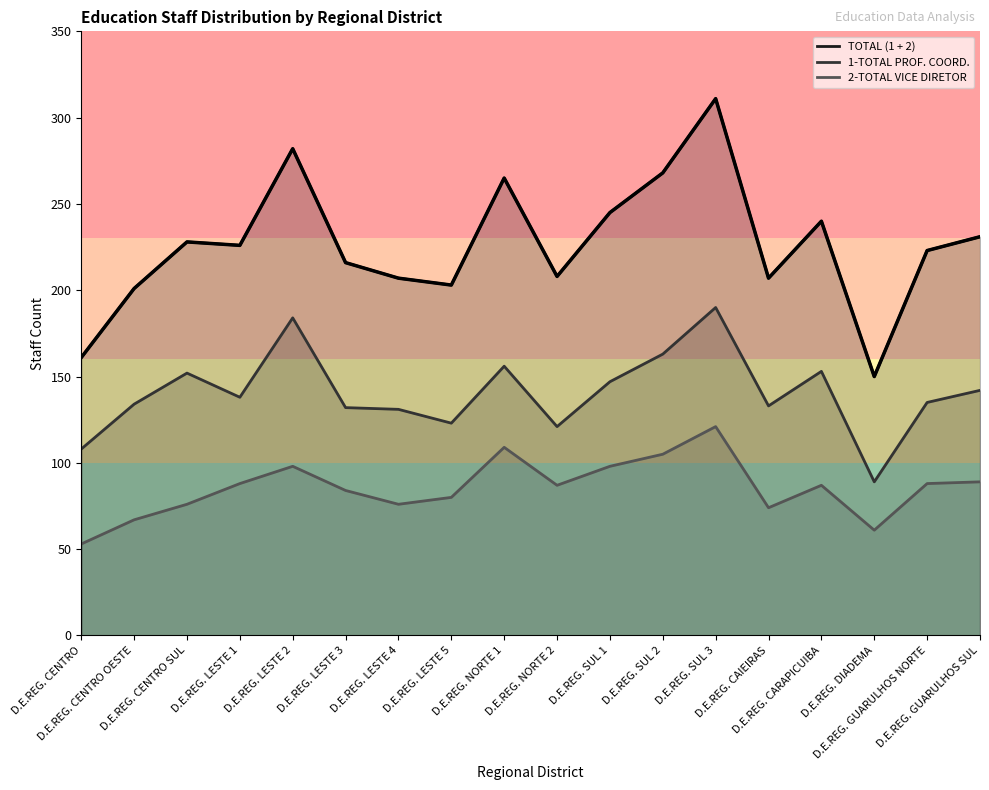

The value at D.E.REG. LESTE 3 is 146. True or false?

False